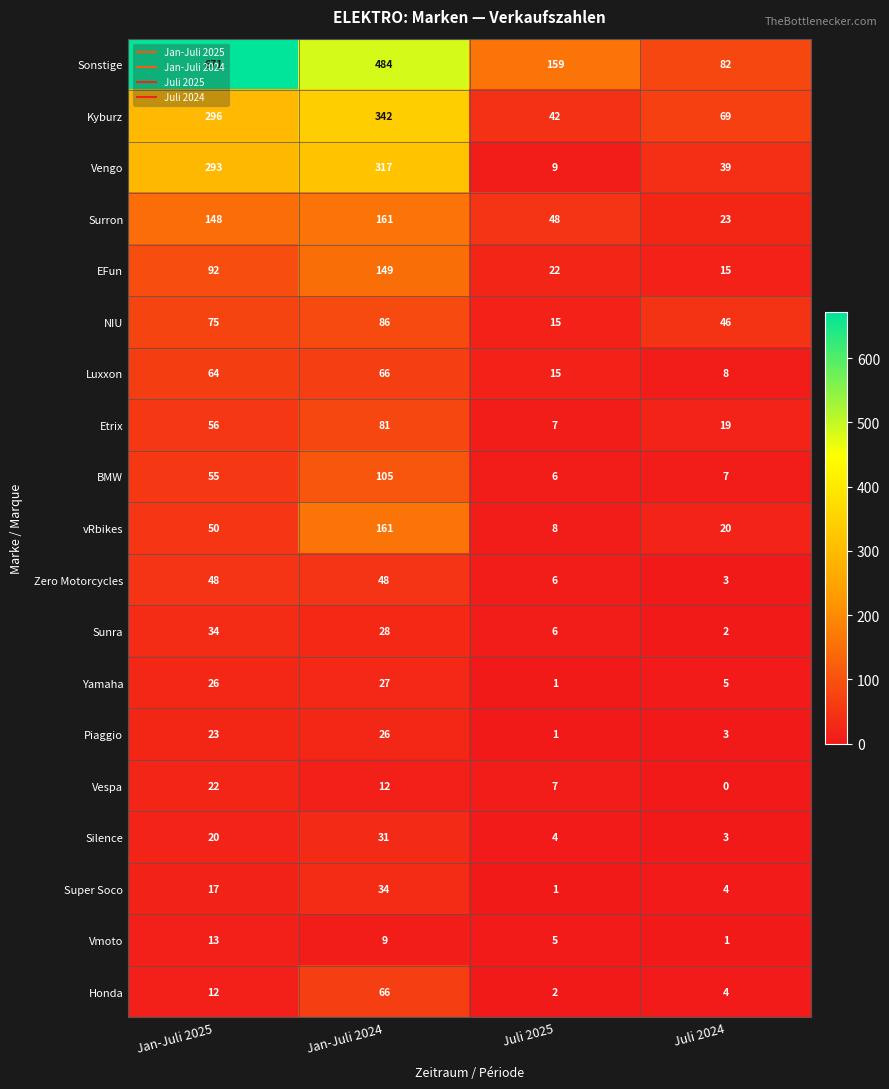

What is the maximum value shown in the chart?

671